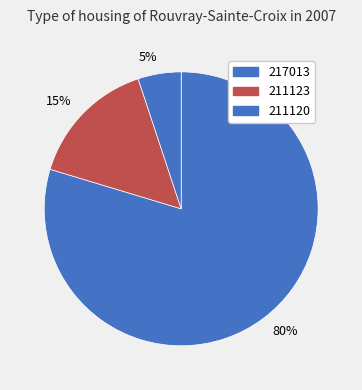

Is the sum of 15% and 5% greater than half?

No